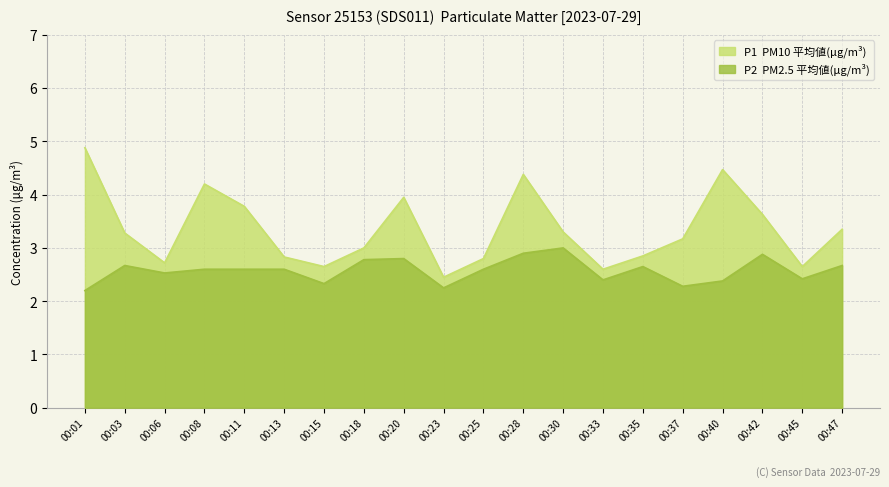

True or false: P2 and P1 cross at least once.

False